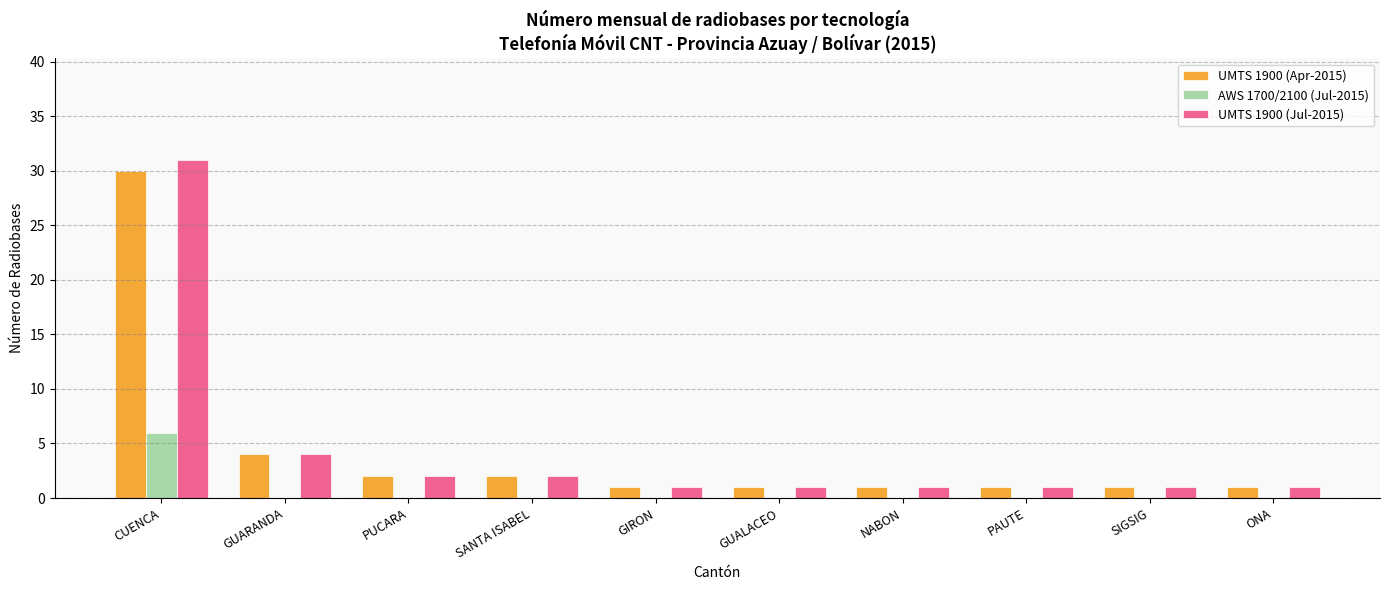

The AWS 1700/2100 (Jul-2015) series shows -3 at SIGSIG. True or false?

False